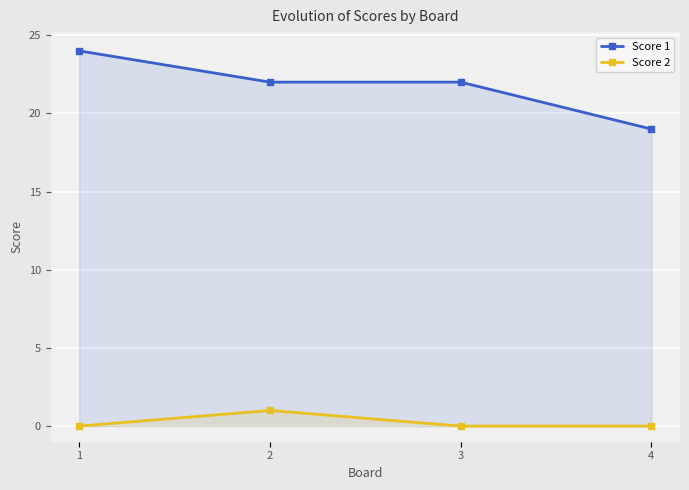

What is the total value across all series at 1?

24